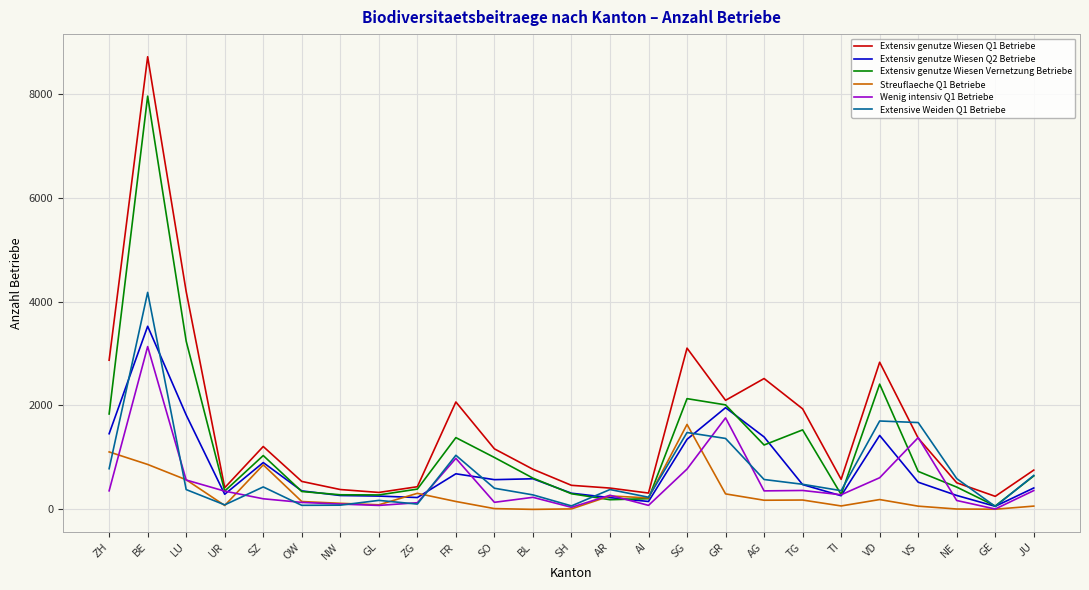

Which series has the largest total across all categories?

Extensiv genutze Wiesen Q1 Betriebe